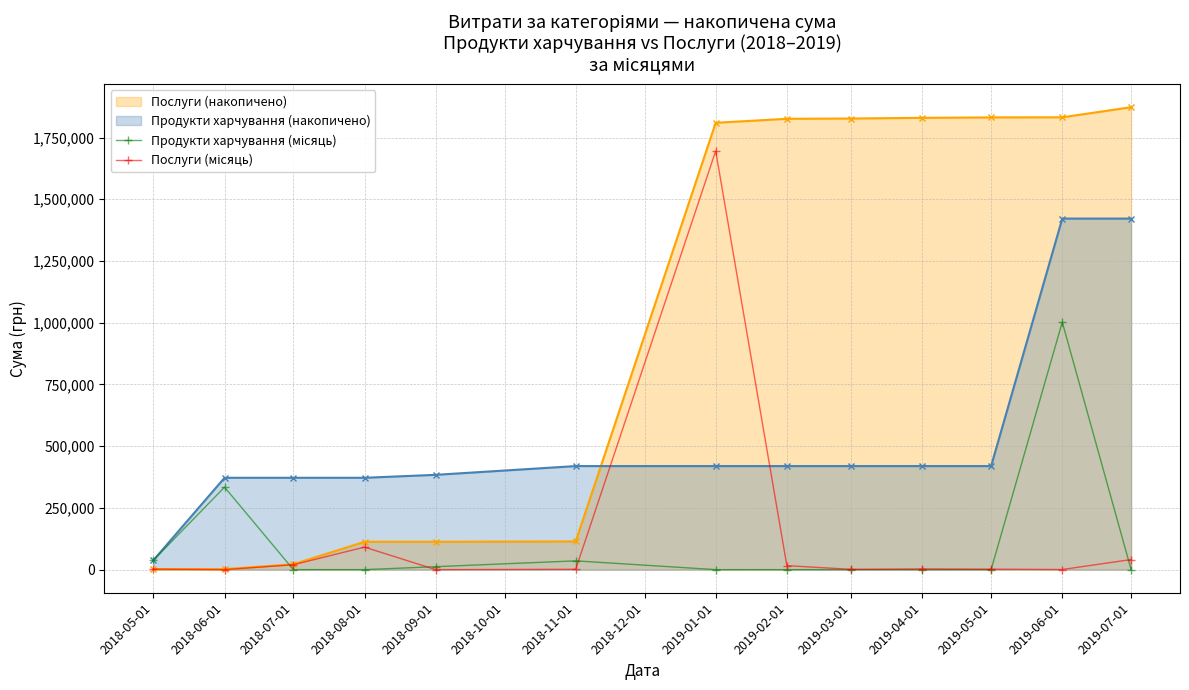

What is the label of the 5th point from the left?

2018-09-01